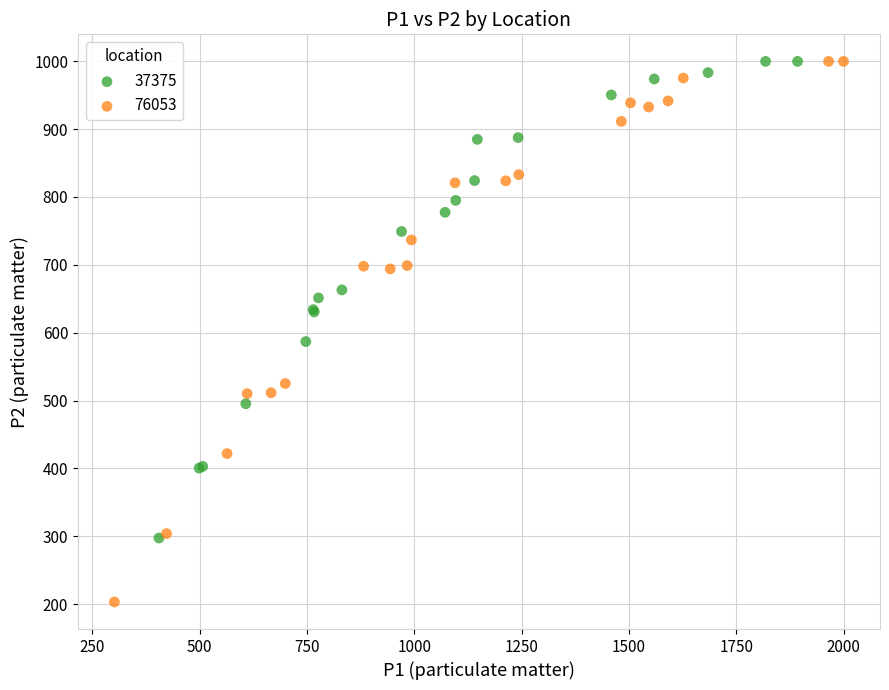

Which series contains the lowest Y value?

76053